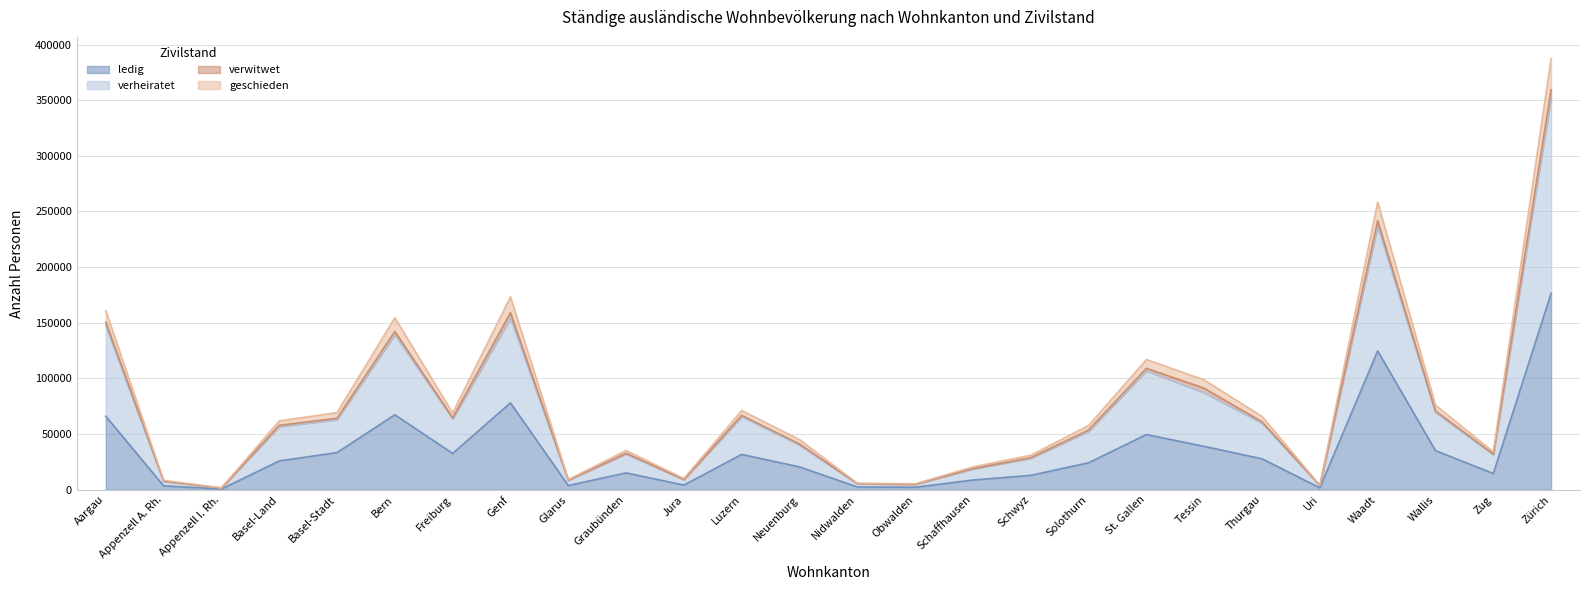

Between Tessin and Wallis, which is larger?

Tessin